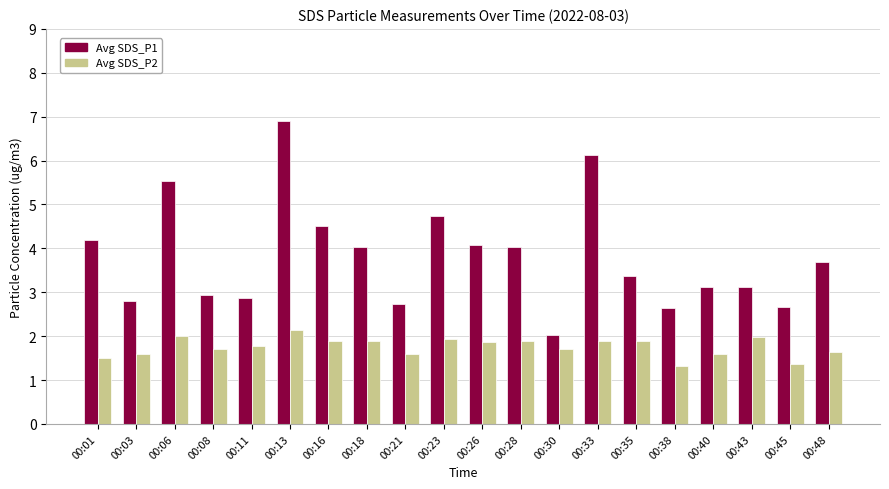

What is the difference between the second highest and second lowest values in the Avg SDS_P1 series?

3.5